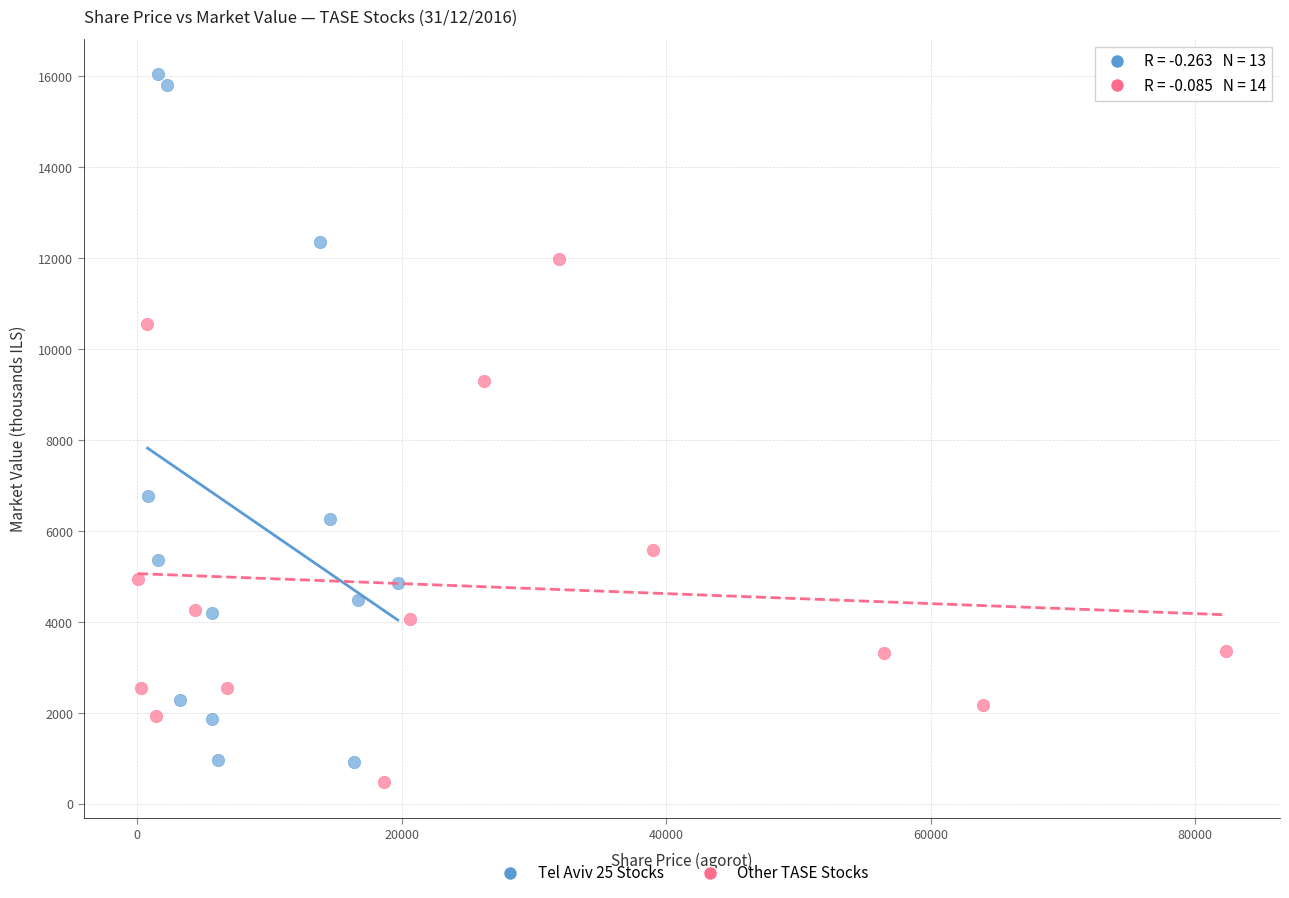

Which series reaches the maximum Y coordinate?

Tel Aviv 25 Stocks